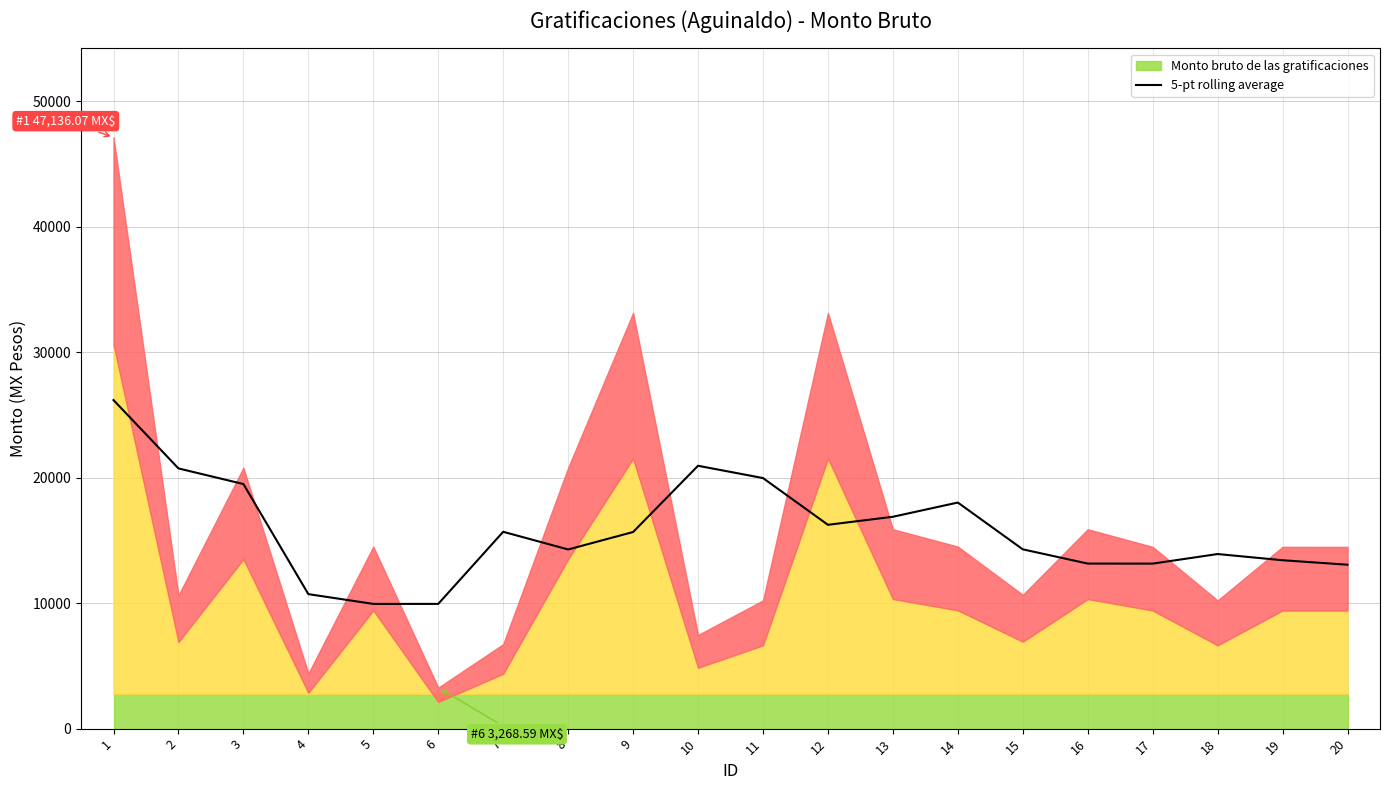

Reading right to left, transcribe all the data shown in this chart.

13063.9	13420.0	13914.4	13150.5	13154.7	14289.2	18018.7	16884.1	16244.2	19969.2	20949.4	15668.8	14278.6	15687.7	9940.5	9940.5	10719.2	19492.7	20738.3	26184.9